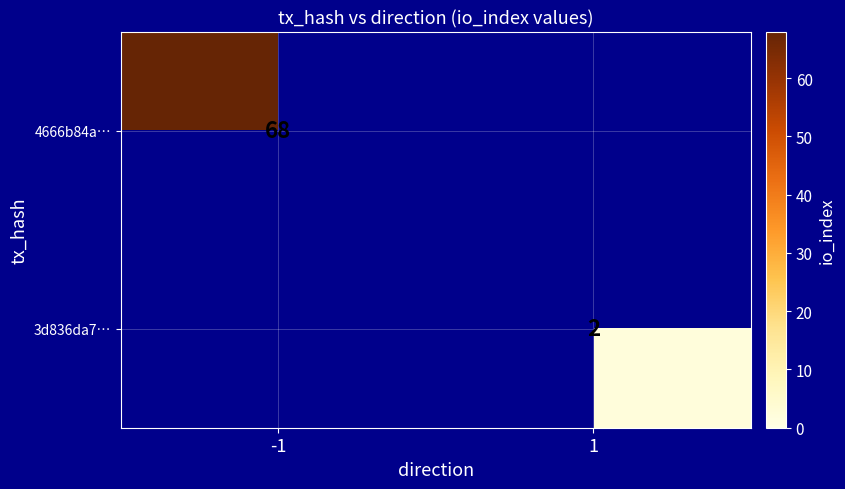

Count the number of categories in the chart.

2